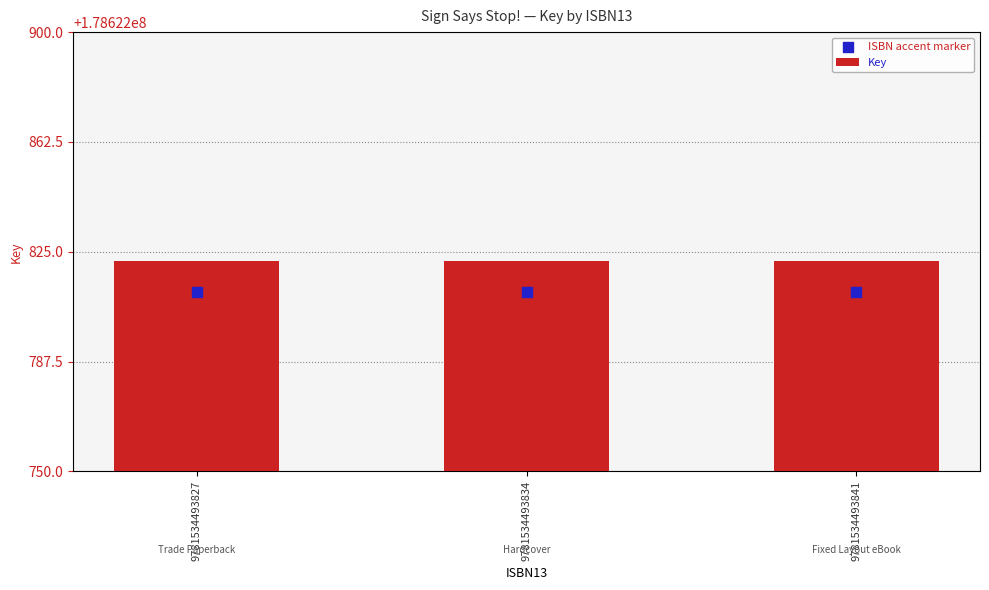

Is the value of Key at 9781534493841 greater than the value of ISBN accent marker at 9781534493827?

No